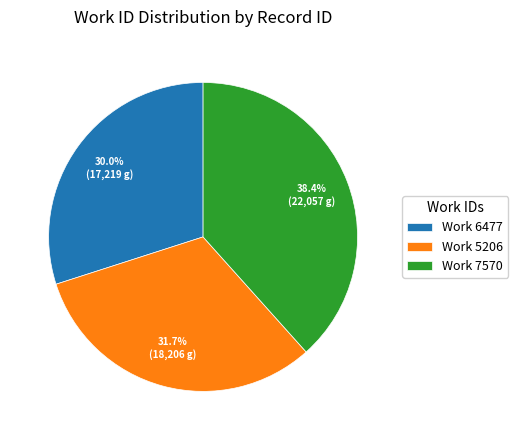

What is the total percentage of Work 6477 and Work 5206?

61.6%